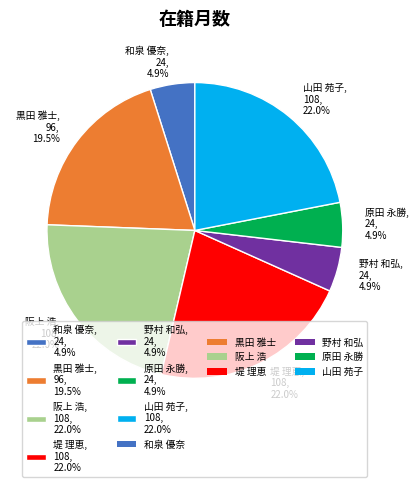

Which has a higher value, 阪上 浩, 108, 22.0% or 和泉 優奈, 24, 4.9%?

阪上 浩, 108, 22.0%